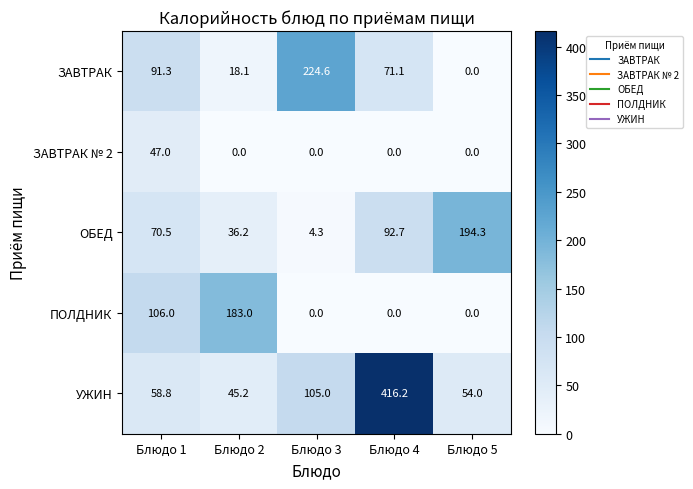

What is the total value across all series at Блюдо 4?

580.0